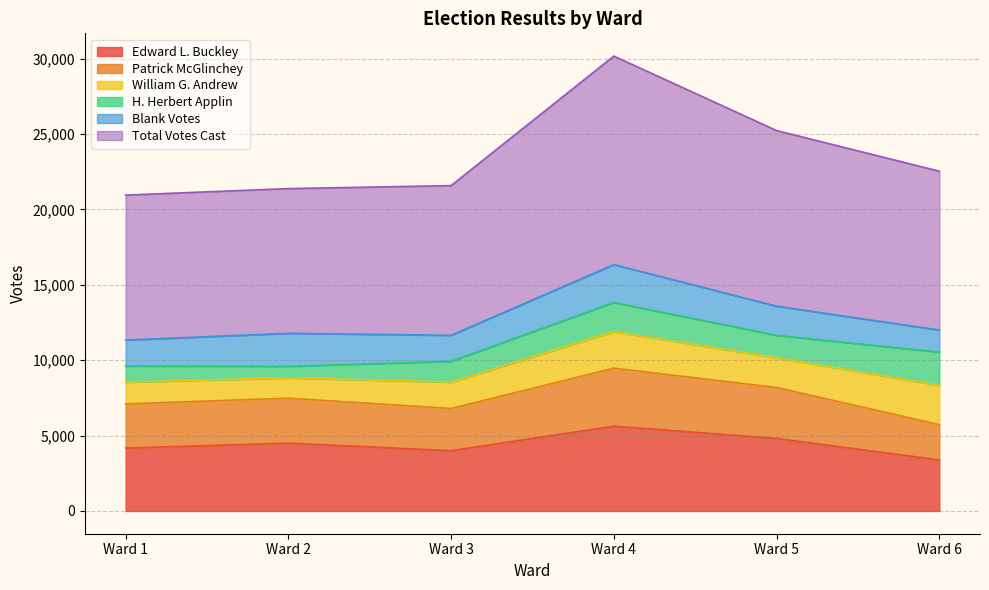

What is the maximum value for Edward L. Buckley?

5625